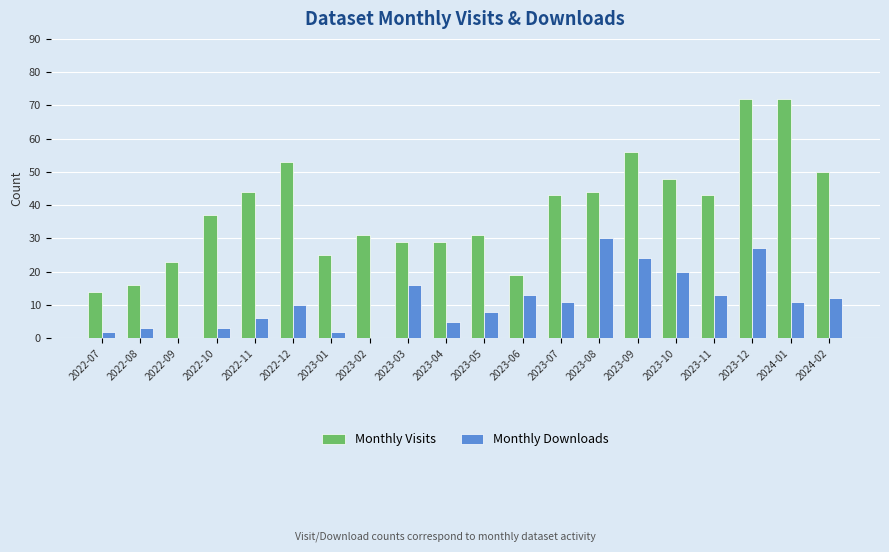

How many groups of bars are there?

20